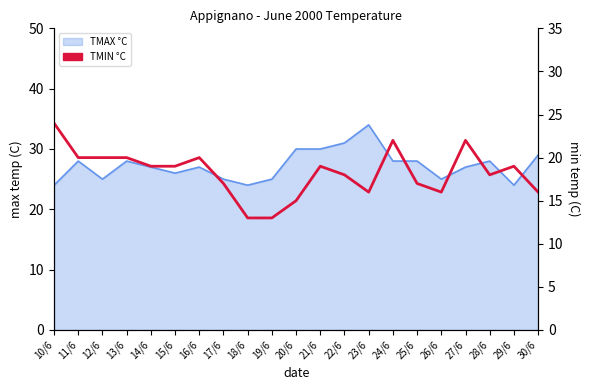

What is the minimum value shown in the chart?

13